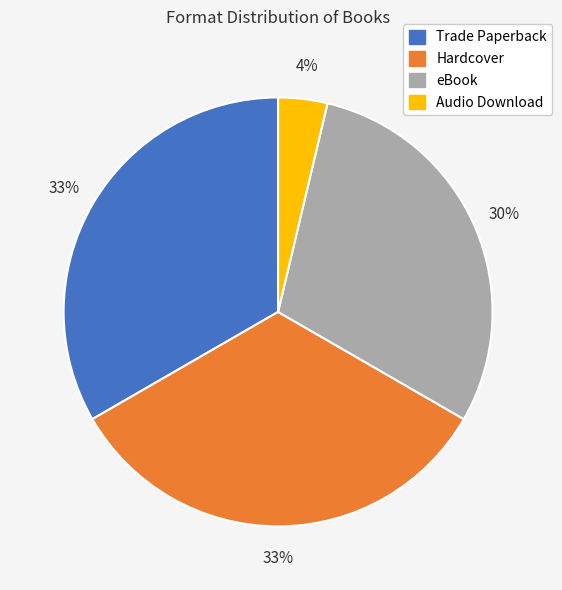

Does Trade Paperback represent more than half of the total?

No